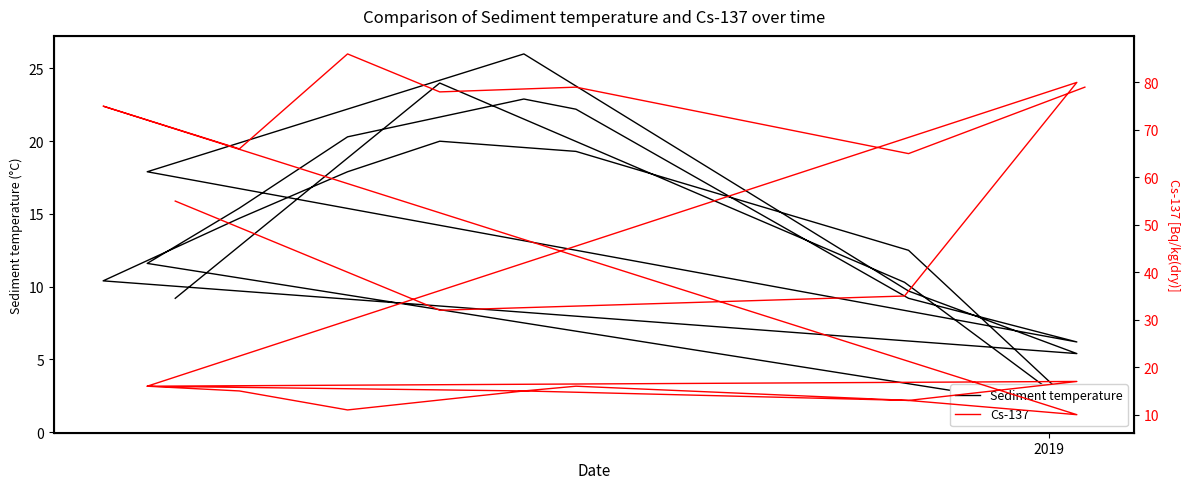

True or false: Cs-137 and Sediment temperature cross at least once.

True